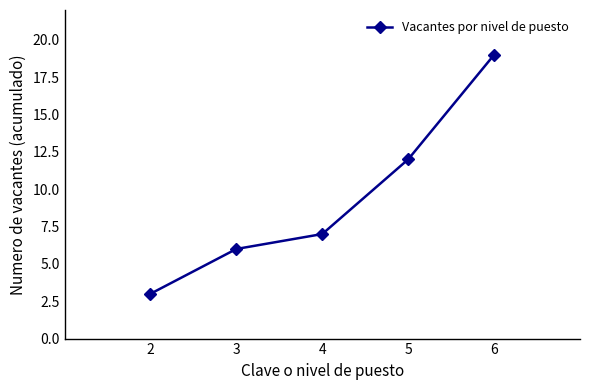

Where is the data nearest to the value 11?

5